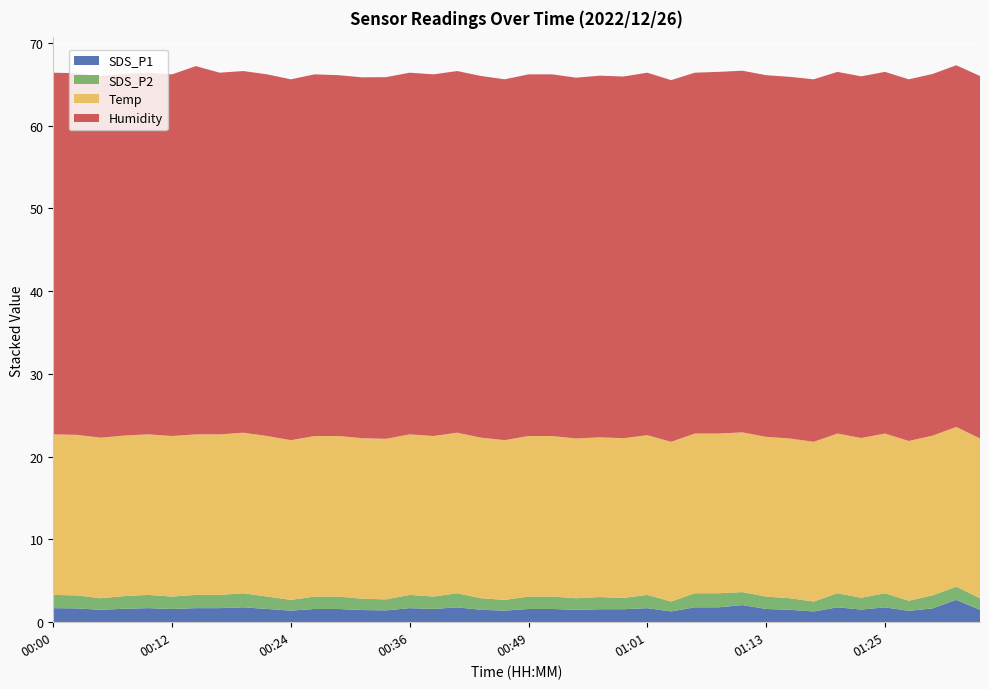

Reading left to right, extract all data points from this chart.

SDS_P1: 00:00=1.7	00:03=1.7	00:05=1.5	00:07=1.6	00:10=1.7	00:12=1.6	00:15=1.7	00:17=1.7	00:20=1.8	00:22=1.6	00:24=1.4	00:27=1.6	00:29=1.6	00:32=1.5	00:34=1.4	00:36=1.7	00:39=1.6	00:41=1.8	00:44=1.5	00:46=1.4	00:49=1.6	00:51=1.6	00:53=1.5	00:56=1.6	00:58=1.6	01:01=1.7	01:03=1.3	01:06=1.8	01:08=1.8	01:11=2.1	01:13=1.6	01:16=1.5	01:18=1.3	01:20=1.8	01:23=1.5	01:25=1.8	01:28=1.4	01:30=1.7	01:33=2.7	01:35=1.5
SDS_P2: 00:00=1.6	00:03=1.6	00:05=1.4	00:07=1.5	00:10=1.6	00:12=1.5	00:15=1.6	00:17=1.6	00:20=1.7	00:22=1.5	00:24=1.3	00:27=1.5	00:29=1.5	00:32=1.4	00:34=1.3	00:36=1.6	00:39=1.5	00:41=1.7	00:44=1.4	00:46=1.3	00:49=1.5	00:51=1.5	00:53=1.4	00:56=1.5	00:58=1.4	01:01=1.6	01:03=1.2	01:06=1.7	01:08=1.7	01:11=1.6	01:13=1.5	01:16=1.4	01:18=1.2	01:20=1.7	01:23=1.4	01:25=1.7	01:28=1.2	01:30=1.6	01:33=1.6	01:35=1.4
Temp: 00:00=19.4	00:03=19.4	00:05=19.4	00:07=19.4	00:10=19.4	00:12=19.4	00:15=19.4	00:17=19.4	00:20=19.4	00:22=19.4	00:24=19.3	00:27=19.4	00:29=19.4	00:32=19.4	00:34=19.4	00:36=19.4	00:39=19.4	00:41=19.4	00:44=19.4	00:46=19.3	00:49=19.4	00:51=19.4	00:53=19.3	00:56=19.3	00:58=19.3	01:01=19.3	01:03=19.3	01:06=19.3	01:08=19.3	01:11=19.3	01:13=19.3	01:16=19.3	01:18=19.3	01:20=19.3	01:23=19.3	01:25=19.3	01:28=19.3	01:30=19.3	01:33=19.3	01:35=19.3
Humidity: 00:00=43.7	00:03=43.7	00:05=43.7	00:07=43.7	00:10=43.7	00:12=43.7	00:15=44.5	00:17=43.7	00:20=43.7	00:22=43.7	00:24=43.6	00:27=43.7	00:29=43.6	00:32=43.6	00:34=43.7	00:36=43.7	00:39=43.7	00:41=43.7	00:44=43.7	00:46=43.6	00:49=43.7	00:51=43.7	00:53=43.6	00:56=43.7	00:58=43.7	01:01=43.8	01:03=43.7	01:06=43.6	01:08=43.7	01:11=43.7	01:13=43.7	01:16=43.7	01:18=43.8	01:20=43.7	01:23=43.7	01:25=43.7	01:28=43.7	01:30=43.7	01:33=43.7	01:35=43.8